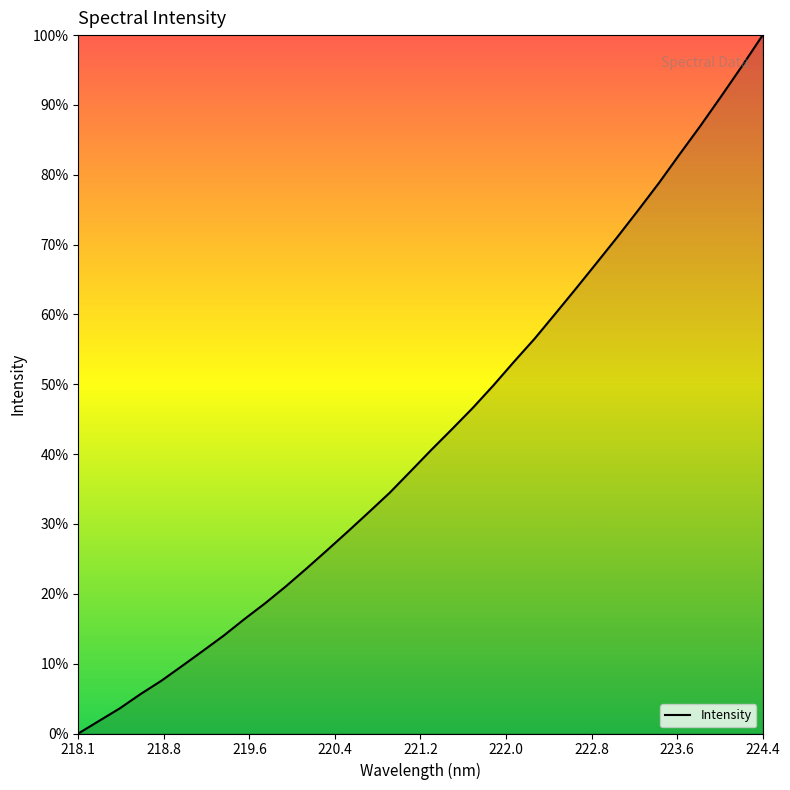

Count the number of data series in this chart.

1